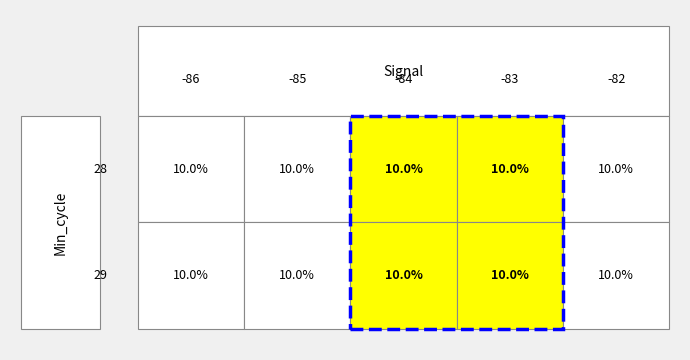

Which series has the largest total across all categories?

28